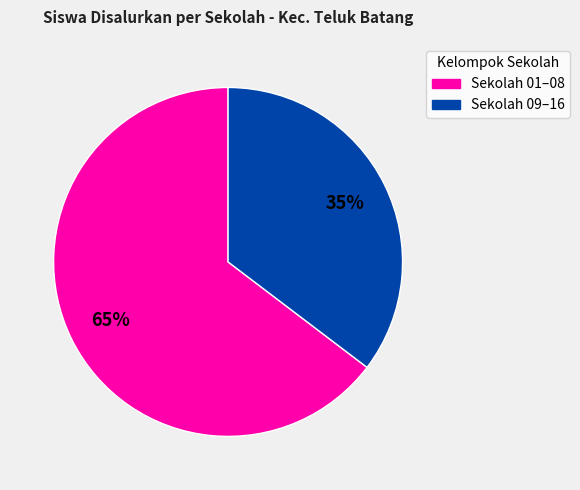

Is there a majority slice in this chart?

Yes